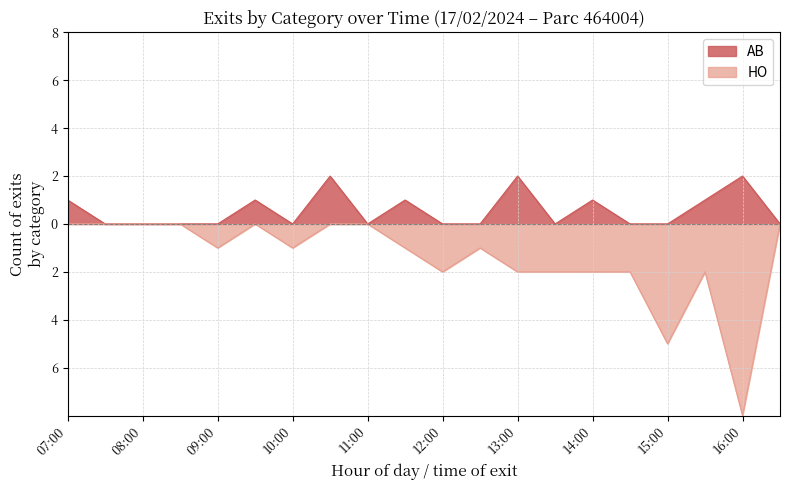

What are all the series names shown in the legend?

AB, HO